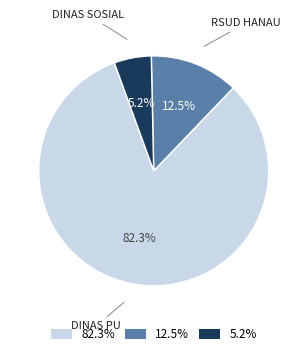

Rank the categories by value from lowest to highest.

5.2%, 12.5%, 82.3%